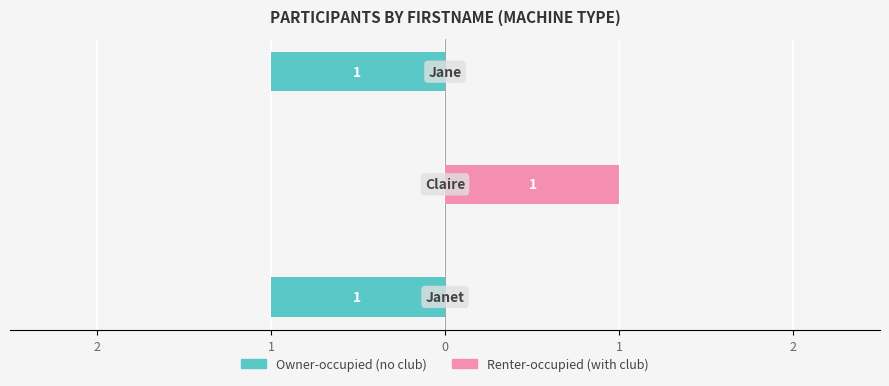

Rank the categories by Renter-occupied value from lowest to highest.

2, 0, 1